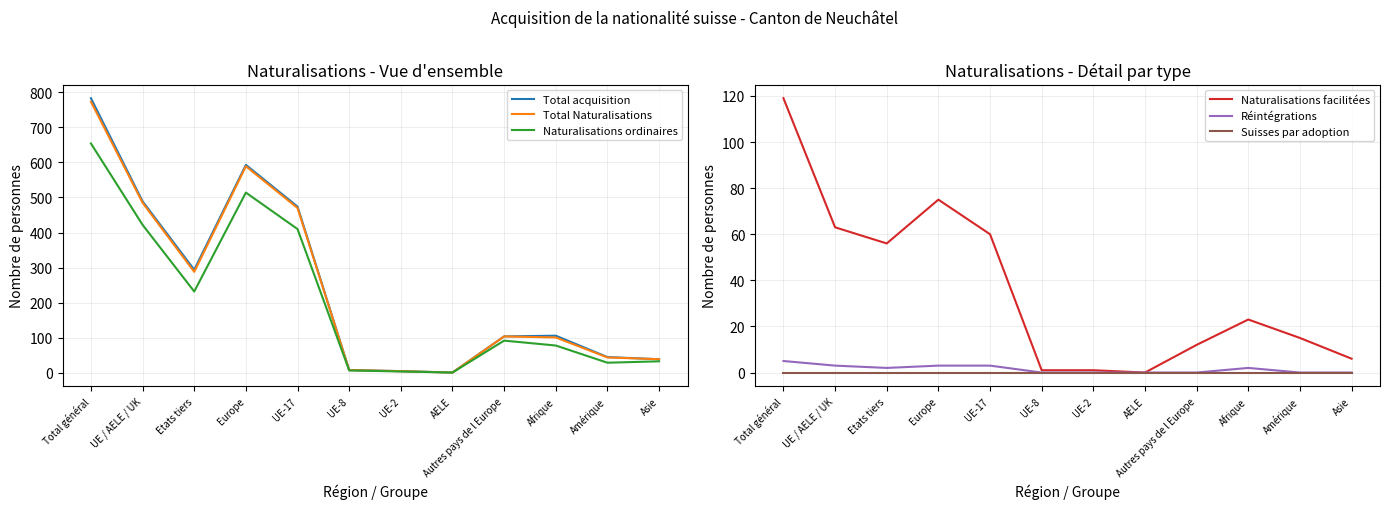

How many positive values does the Naturalisations facilitées series have?

11